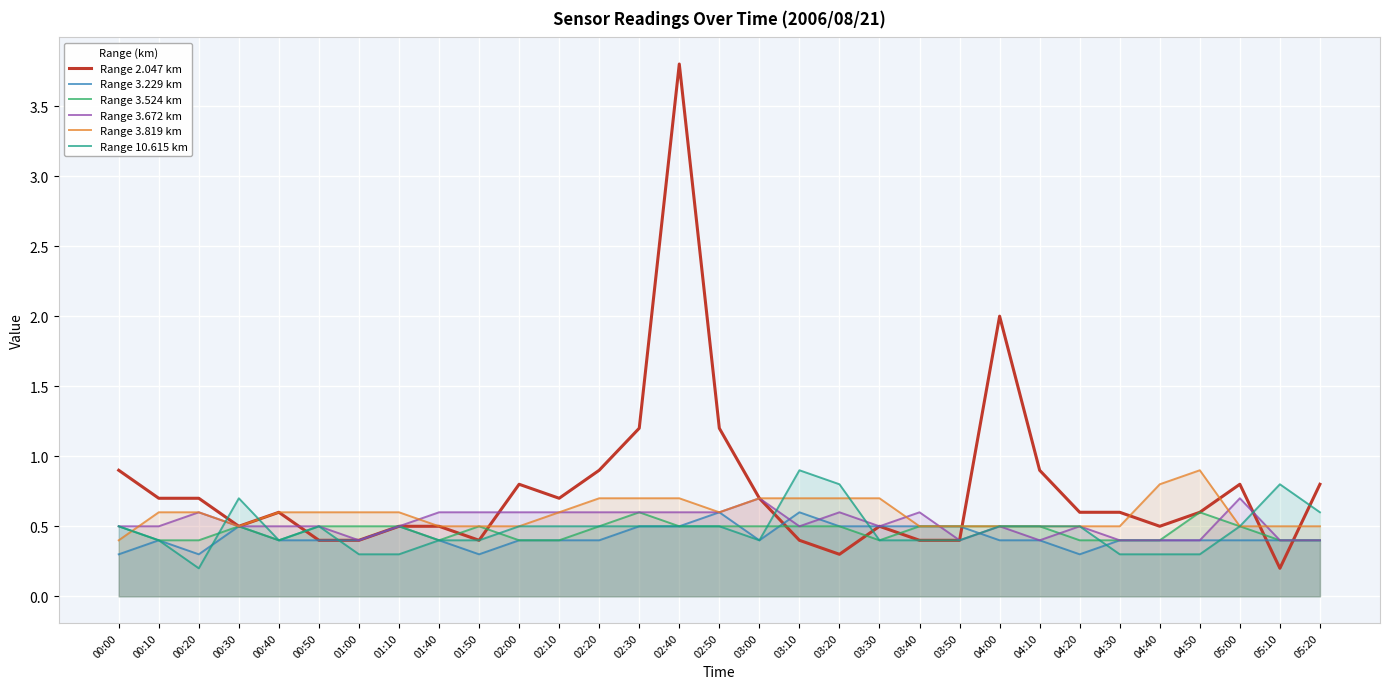

What is the label of the 2nd point from the left?

00:10